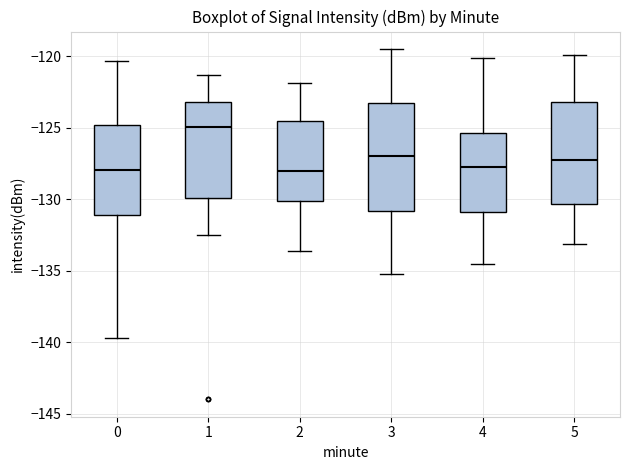

Reading left to right, transcribe this box plot: for each box, give where its median line is, the range the box spans, and where its two whiskers end, as read against the y-axis. The values are not printed on the chart, so give them approximately, as read against the axis.

0: median -128.0, box -131.0 to -125.0, whiskers -139.5 to -120.5
1: median -125.0, box -130.0 to -123.0, whiskers -132.5 to -121.5
2: median -128.0, box -130.0 to -124.5, whiskers -133.5 to -122.0
3: median -127.0, box -131.0 to -123.5, whiskers -135.0 to -119.5
4: median -127.5, box -131.0 to -125.5, whiskers -134.5 to -120.0
5: median -127.0, box -130.5 to -123.0, whiskers -133.0 to -120.0